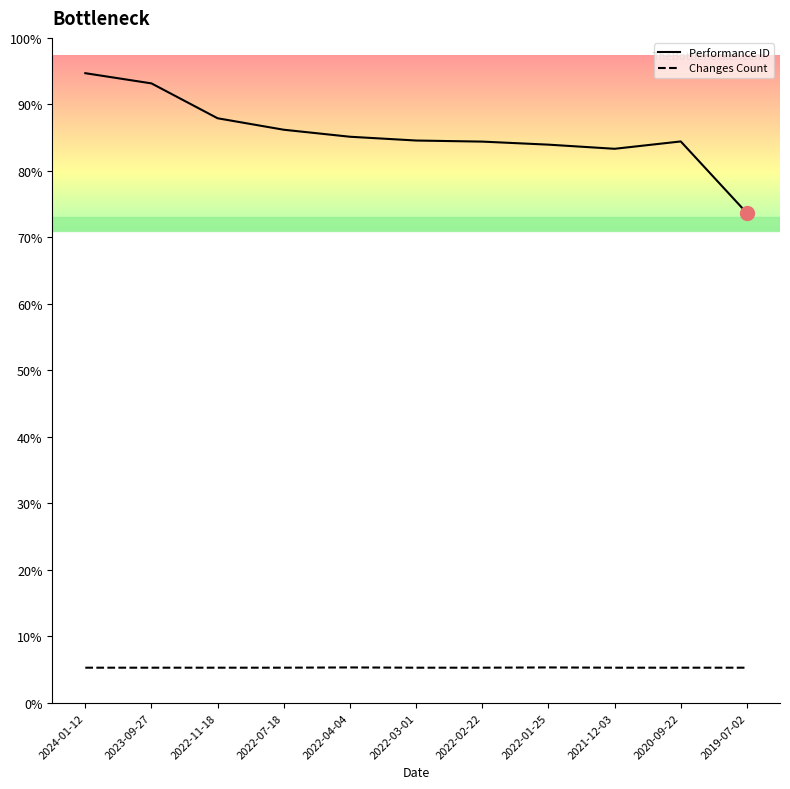

Which label corresponds to the largest value in the chart?

2024-01-12